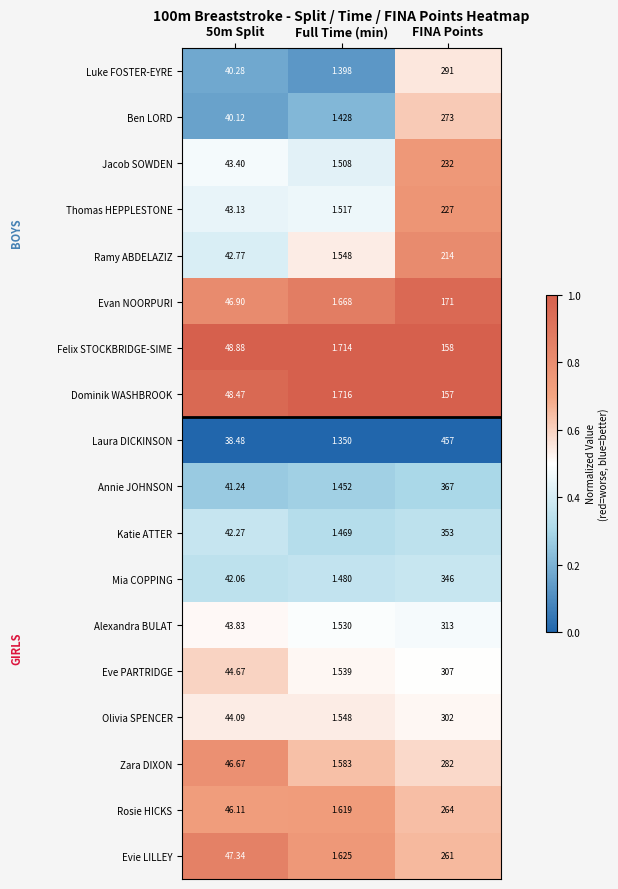

Is the value of Ben LORD at Full Time (min) greater than the value of Alexandra BULAT at 50m Split?

No